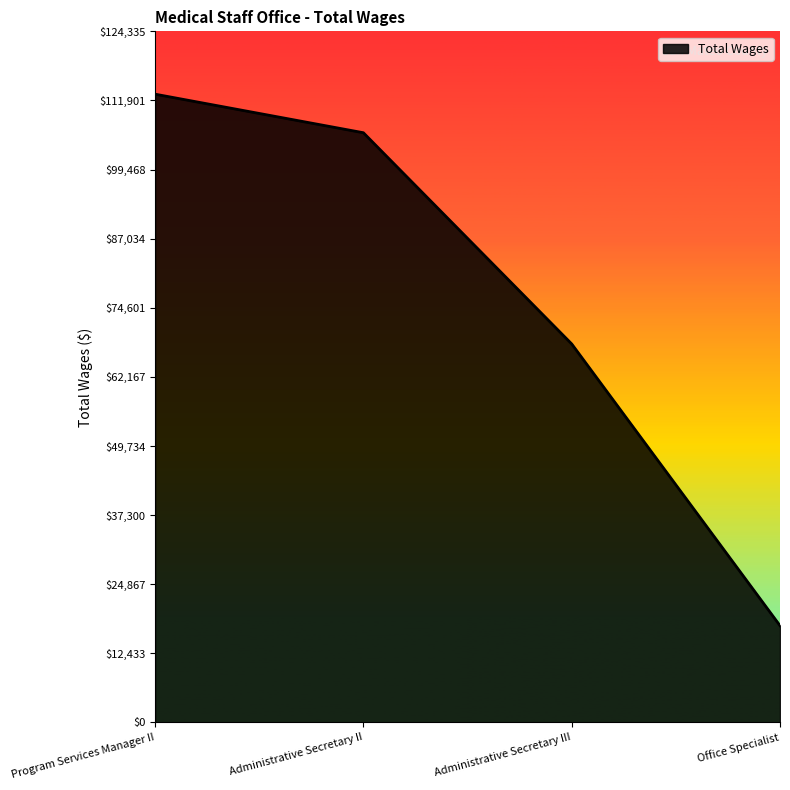

The chart shows a value of 113032 at Program Services Manager II. True or false?

True